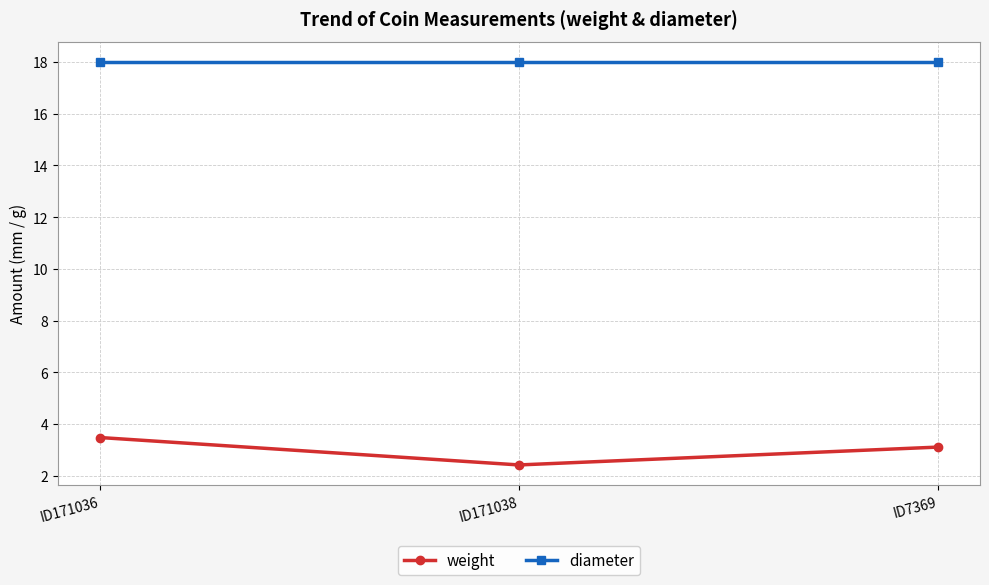

Which series has the widest spread of values?

weight